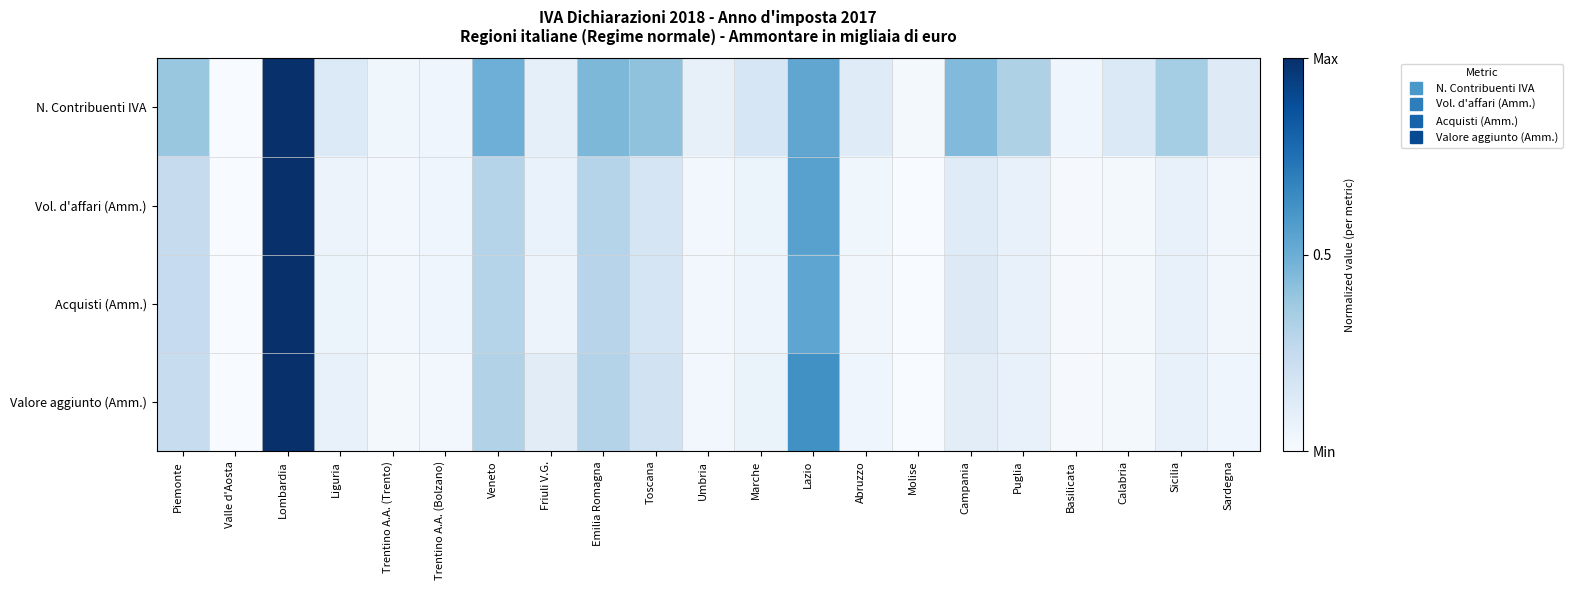

At which category is the sum across all series the highest?

Lombardia